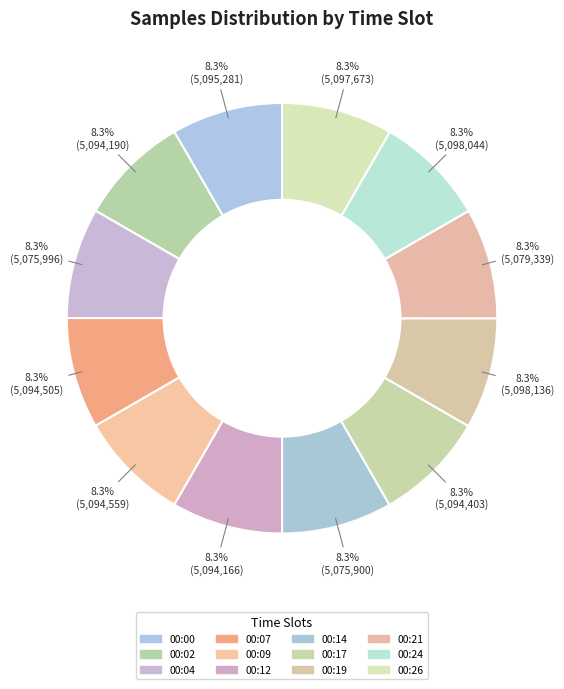

What is the ratio of the value at 00:14 to the value at 00:02?

1.0